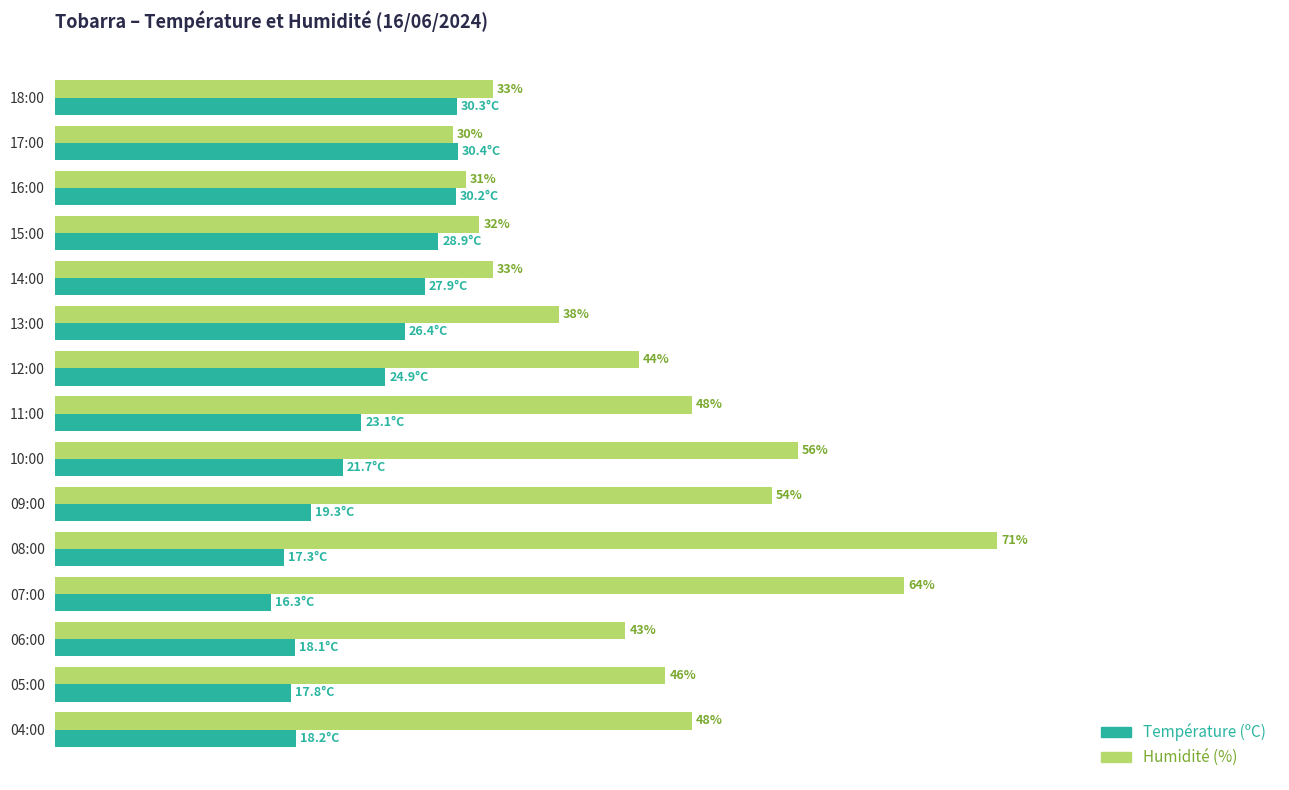

At which category is the sum across all series the highest?

08:00